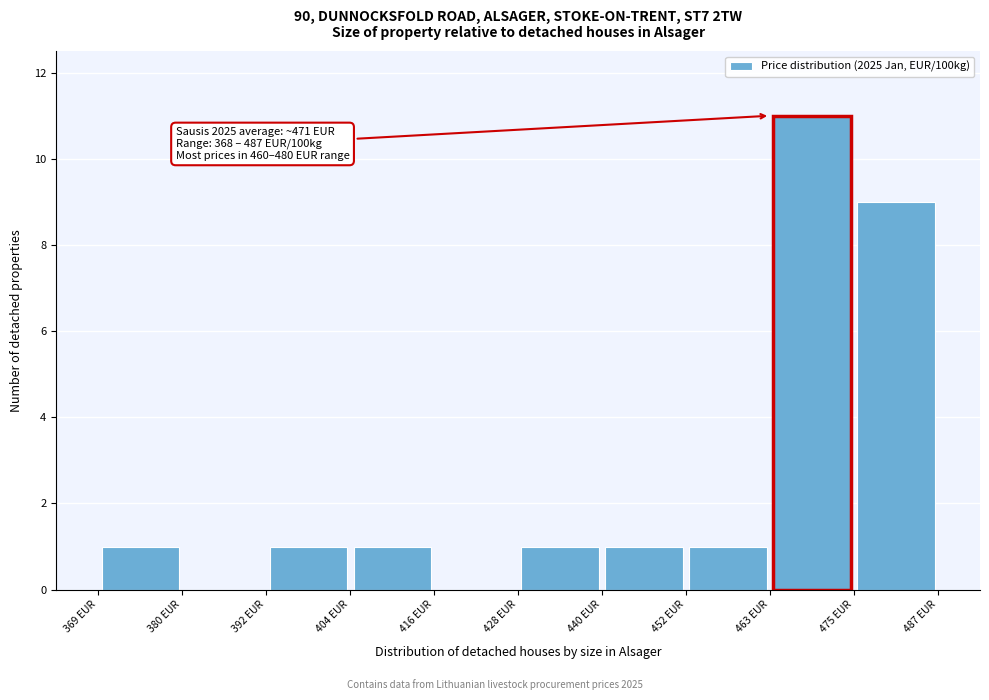

Which range on the x-axis has the tallest bar?

464 to 476